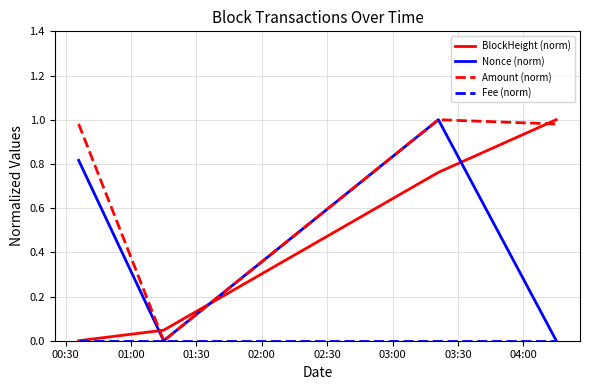

Which series has the largest total across all categories?

Amount (norm)